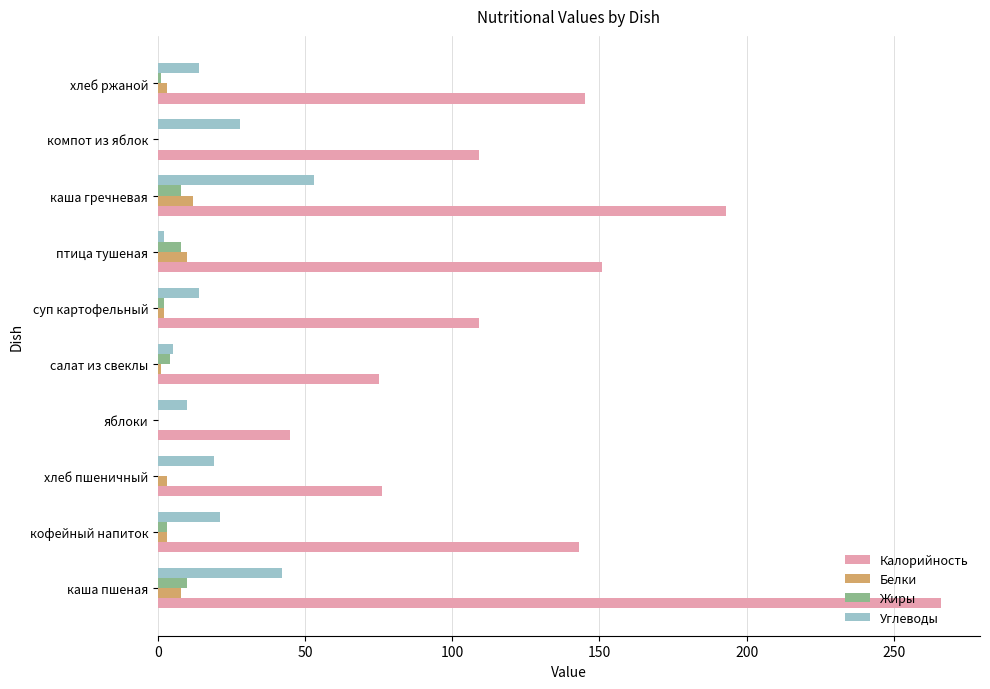

Is it true that Калорийность equals 109.0 at суп картофельный?

True